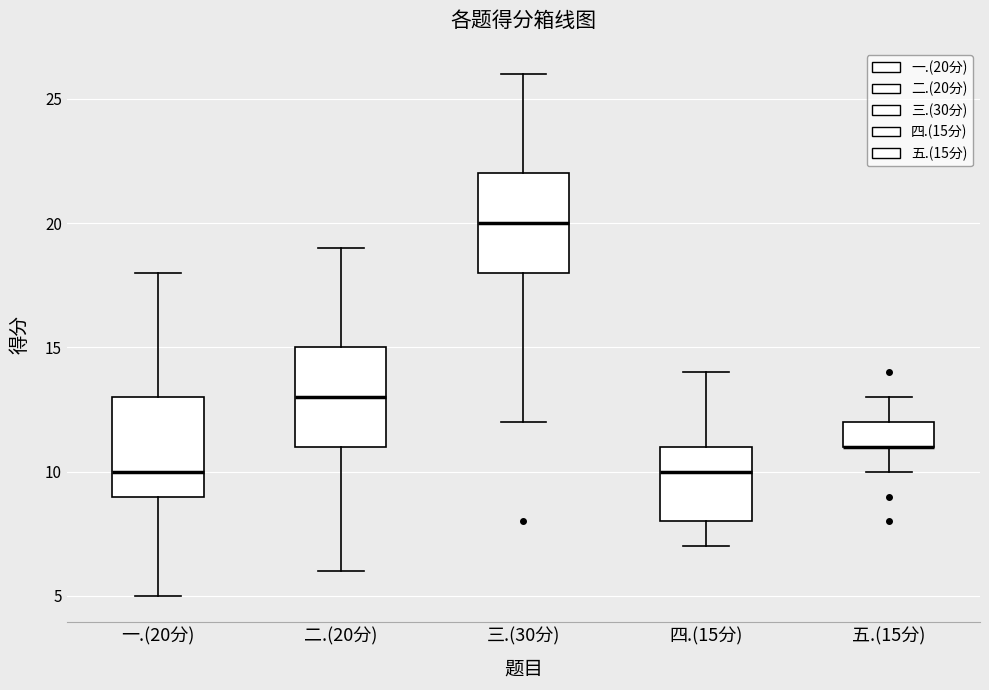

Where does the upper whisker of the box for 三.(30分) end on the y-axis? The values are not printed on the chart, so give them approximately, as read against the axis.

26